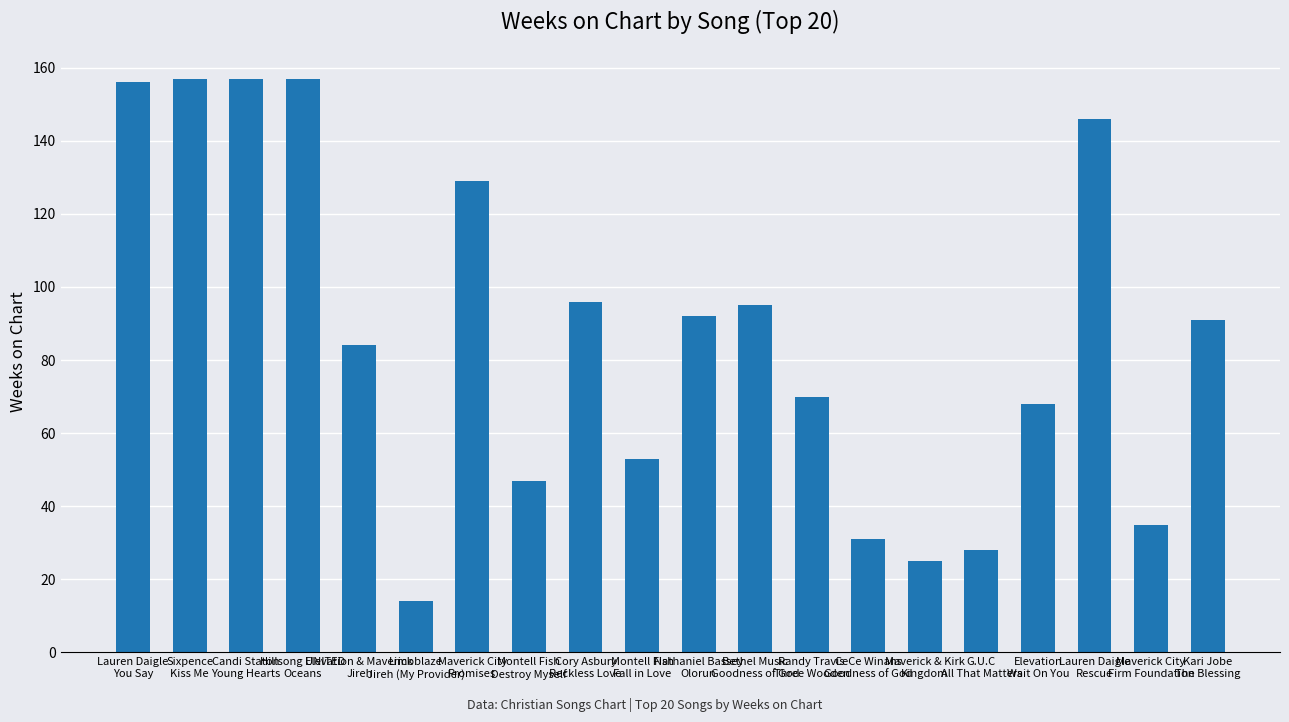

The value at Lauren Daigle
Rescue is 146. True or false?

True